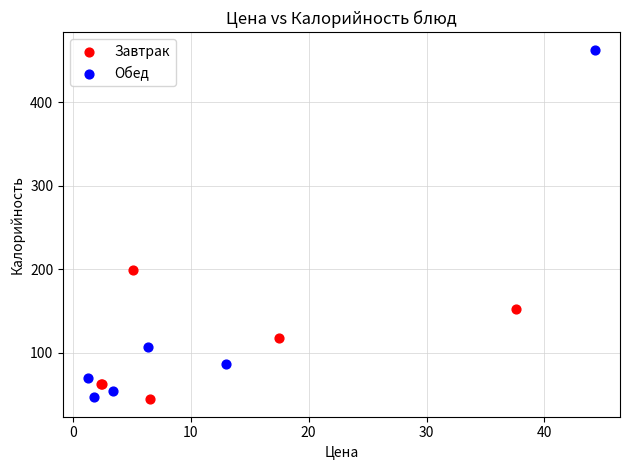

What are all the series names shown in the legend?

Завтрак, Обед